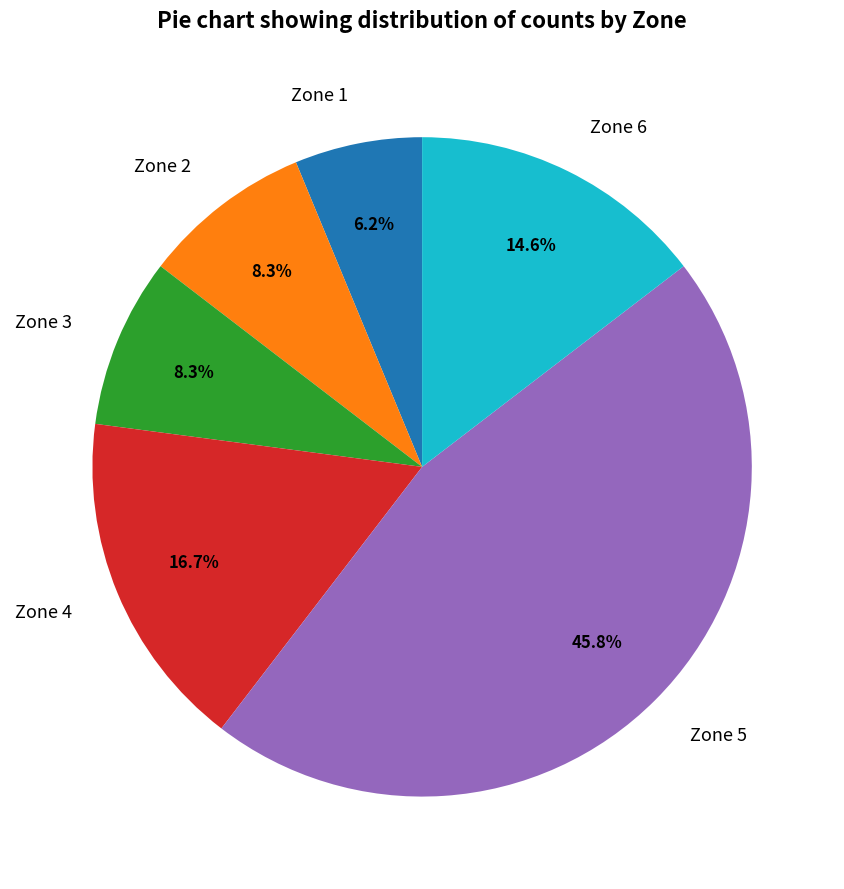

Do Zone 2 and Zone 4 together represent more than half of the pie?

No